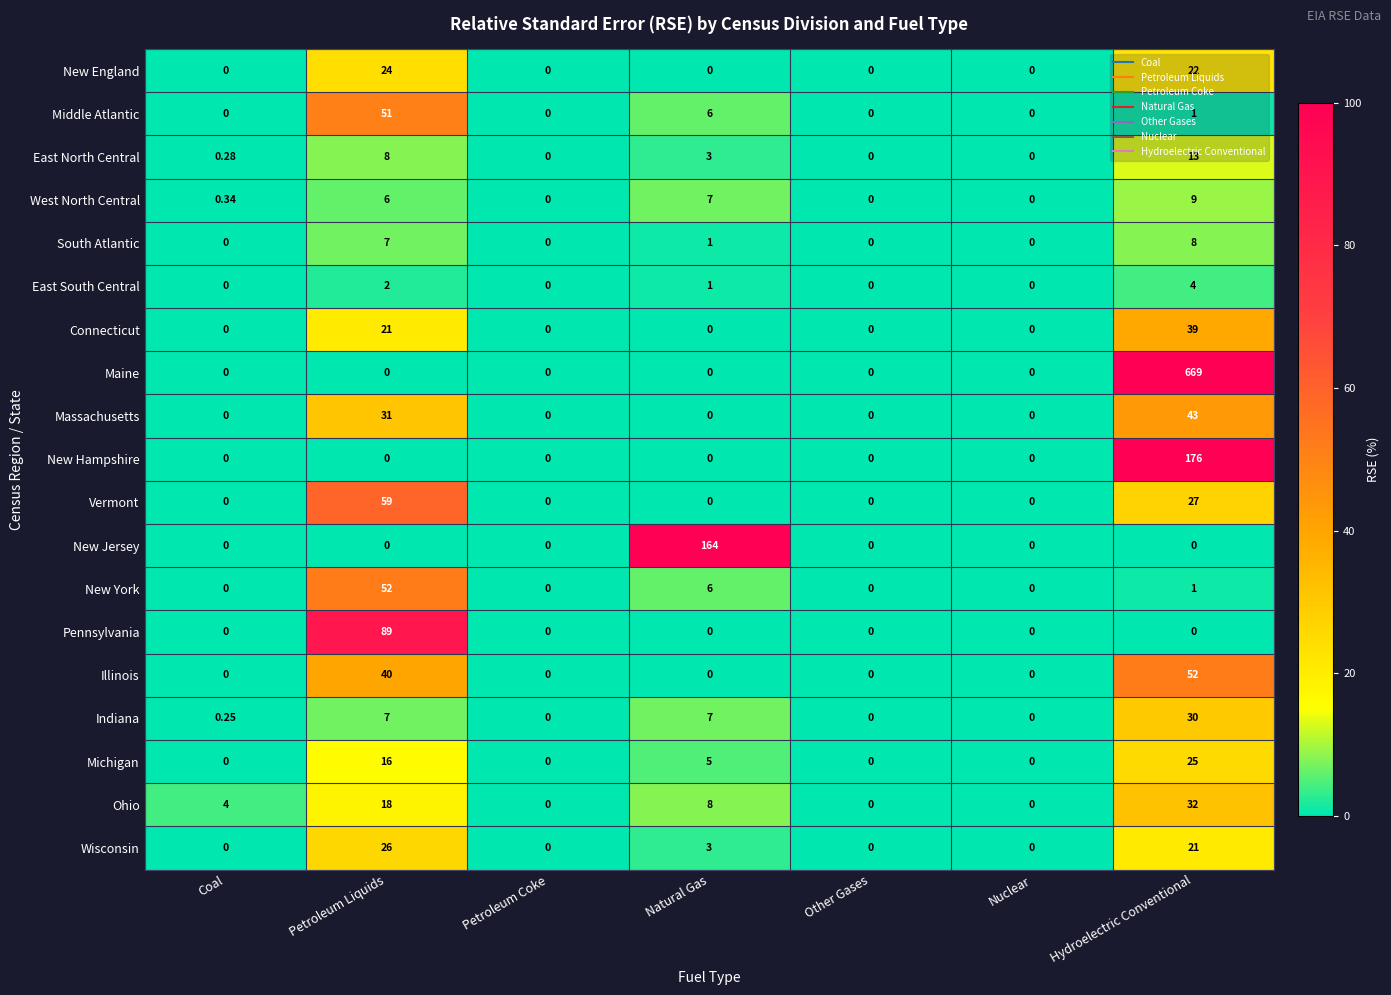

Which series changed the most between Petroleum Liquids and Hydroelectric Conventional?

Maine